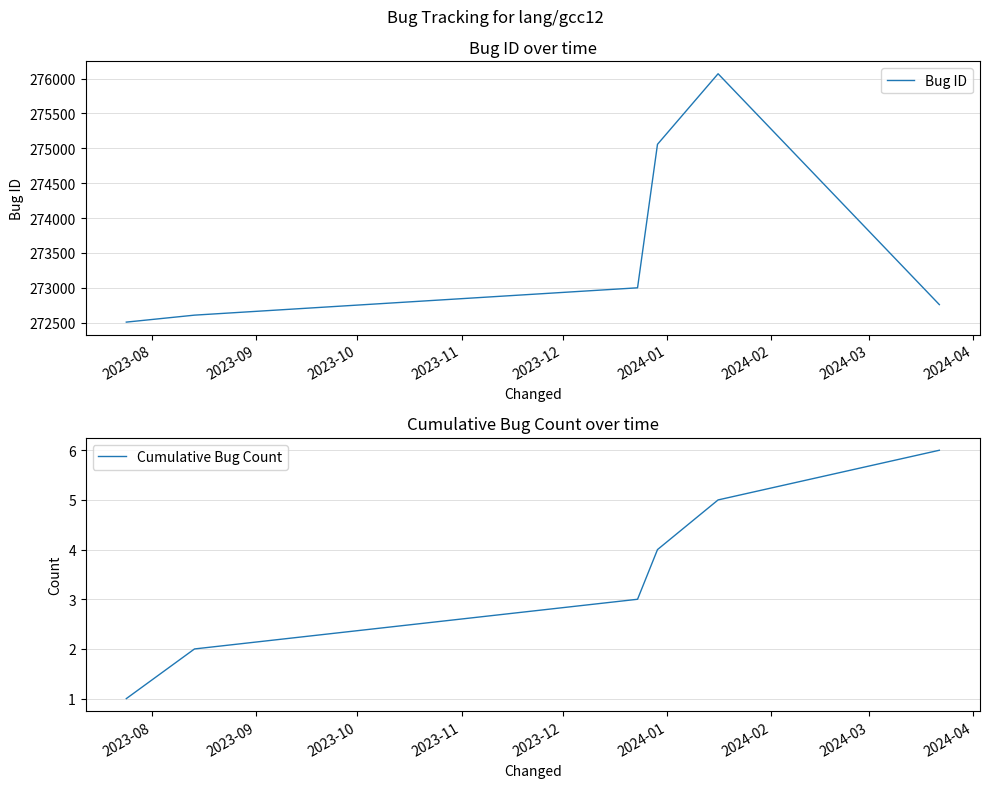

Reading right to left, extract all data points from this chart.

Bug ID: 272759	276070	275058	273000	272608	272508
Cumulative Bug Count: 6	5	4	3	2	1